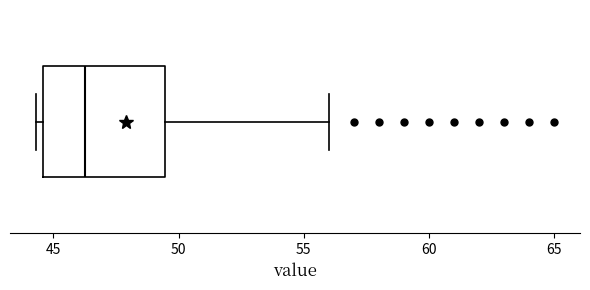

Where is the left edge of the box on the x-axis? The values are not printed on the chart, so give them approximately, as read against the axis.

44.5